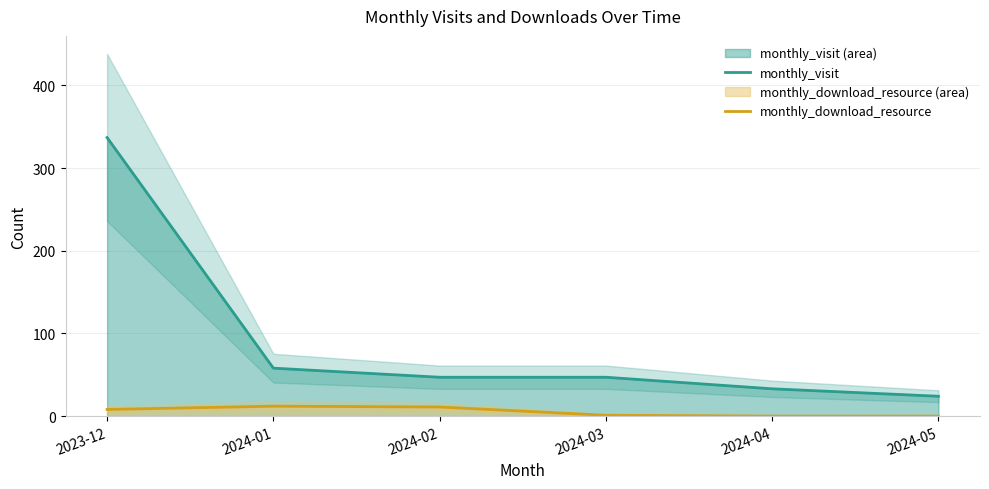

At which label does monthly_visit reach its minimum?

2024-05